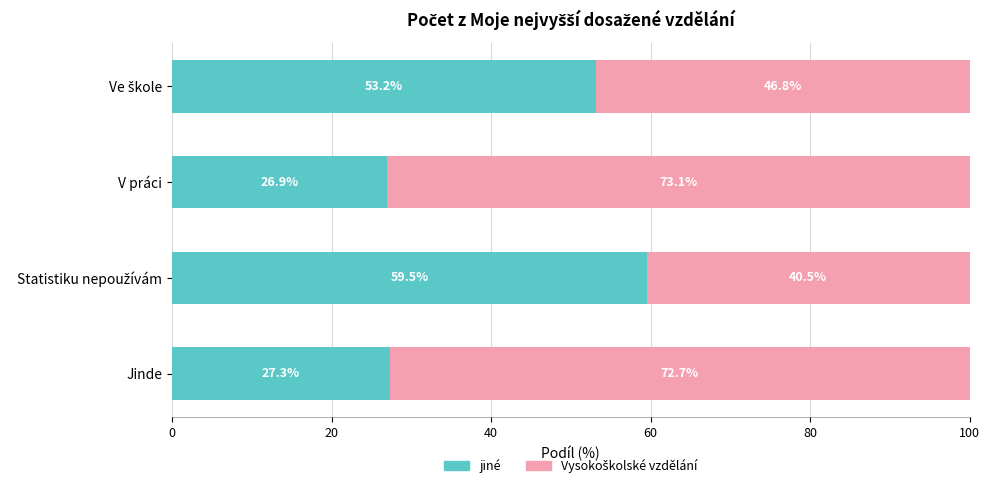

How many data points does each series have?

4